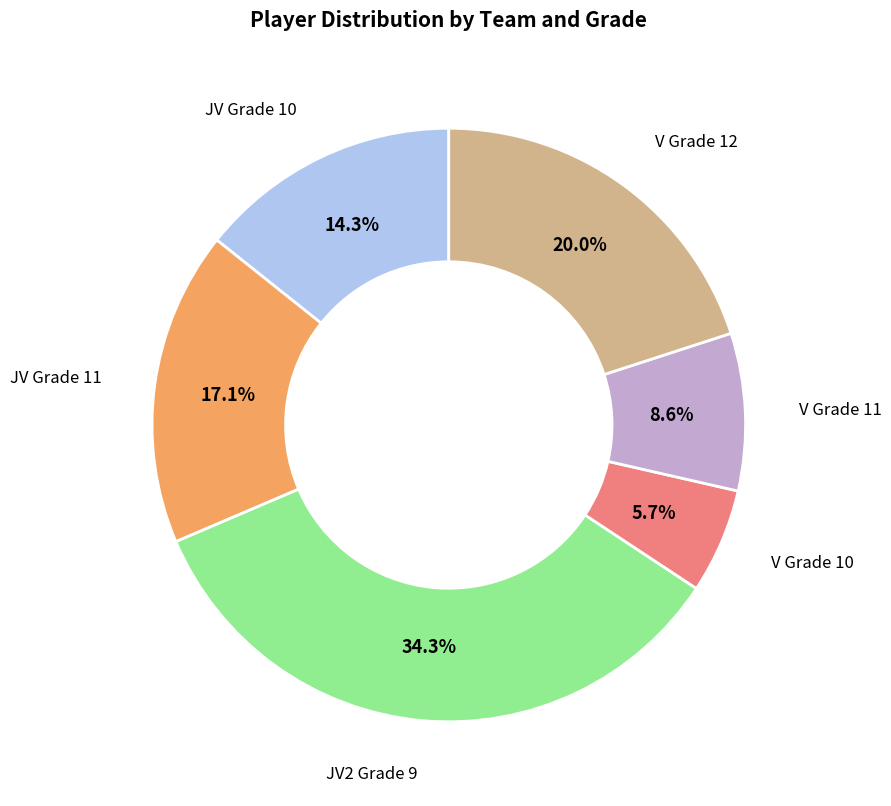

To the nearest percent, what is the difference between the V Grade 11 and V Grade 12 slice percentages?

11%